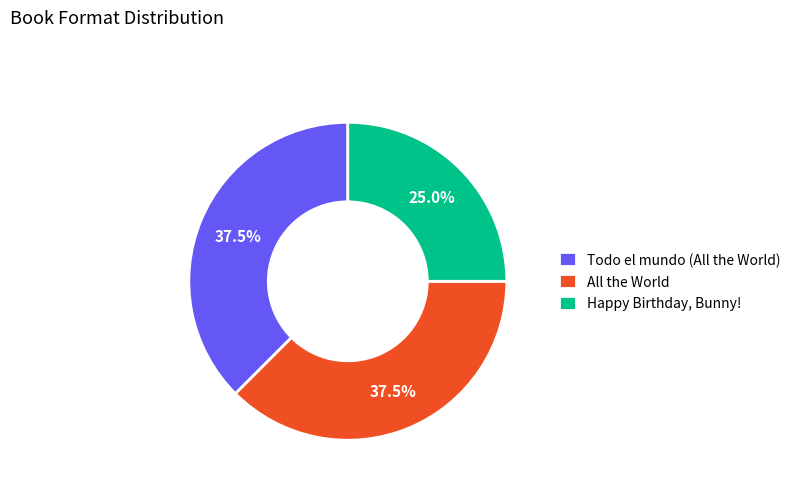

How many segments does this pie chart have?

3